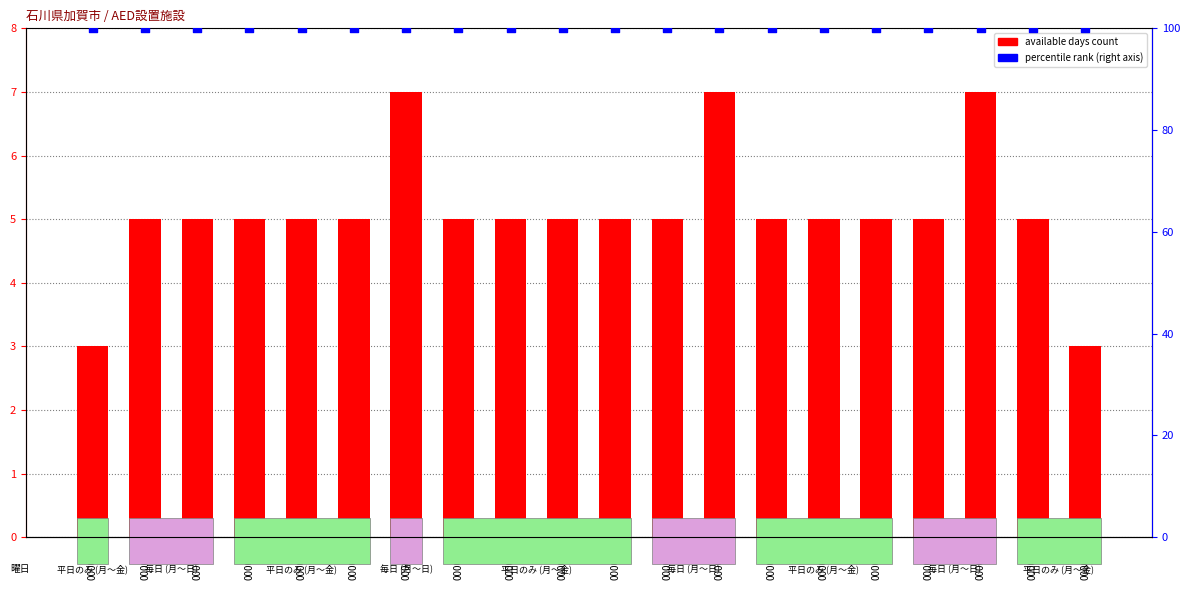

Which series has the largest Y range (max minus min)?

available days count